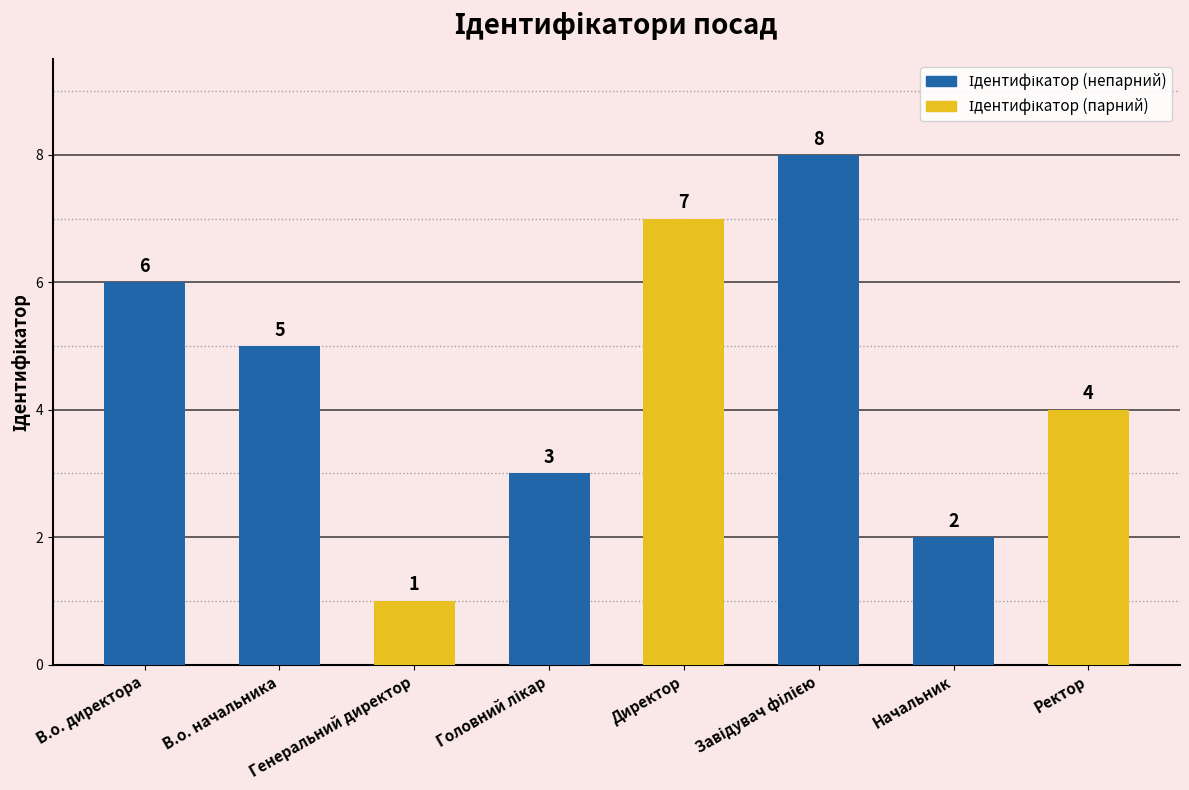

Count the number of categories in the chart.

8